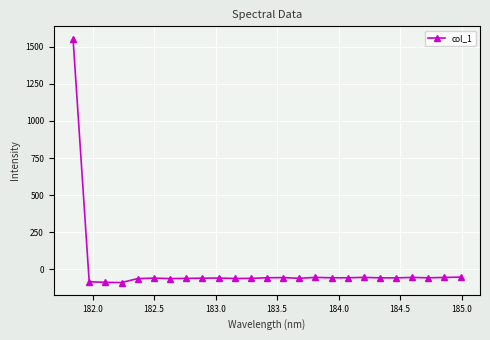

What is the value of the 24th point from the left?

-54.4